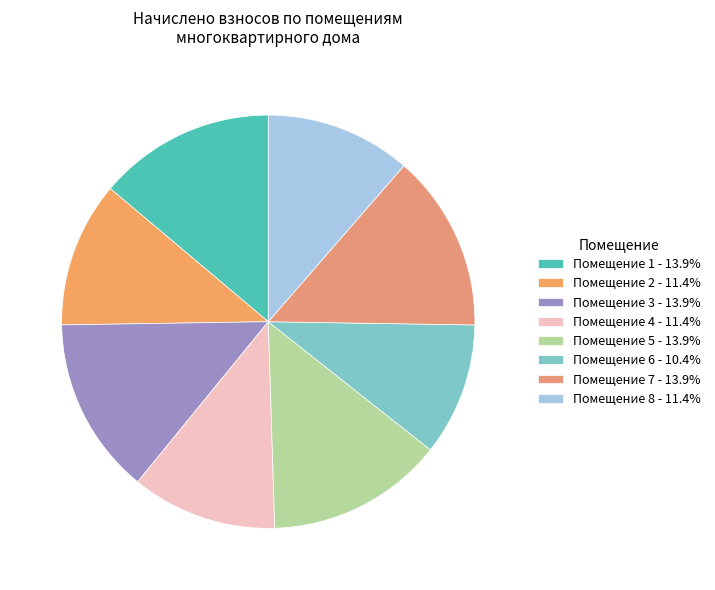

How many slices are in this pie chart?

8